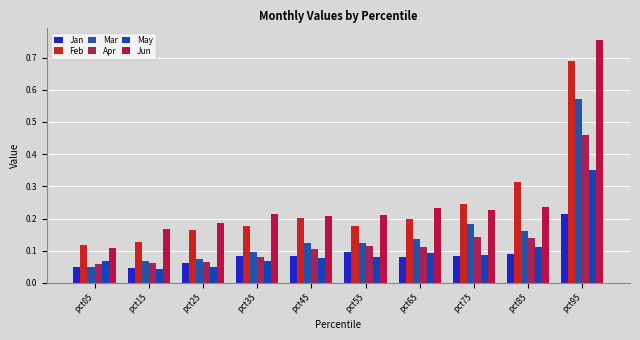

What are all the series names shown in the legend?

Jan, Feb, Mar, Apr, May, Jun